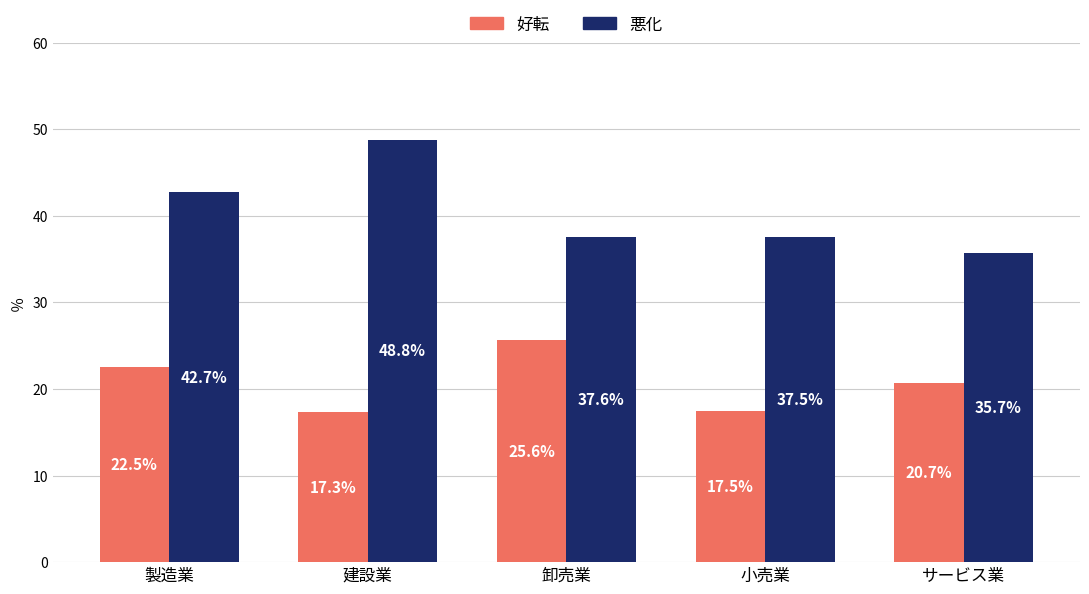

What are all the series names shown in the legend?

好転, 悪化